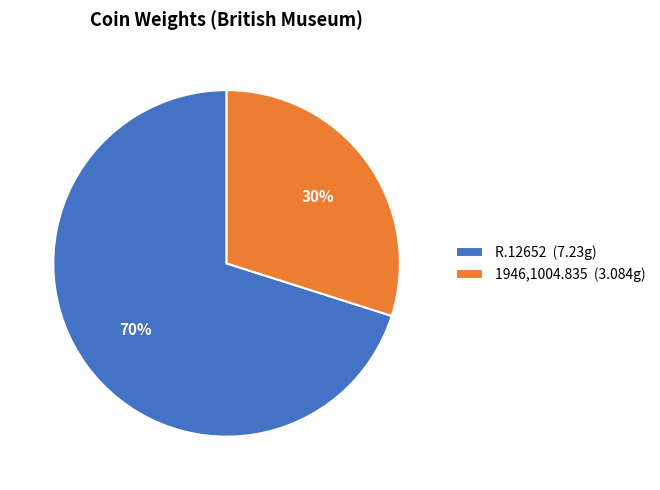

Between R.12652 (7.23g) and 1946,1004.835 (3.084g), which is larger?

R.12652 (7.23g)